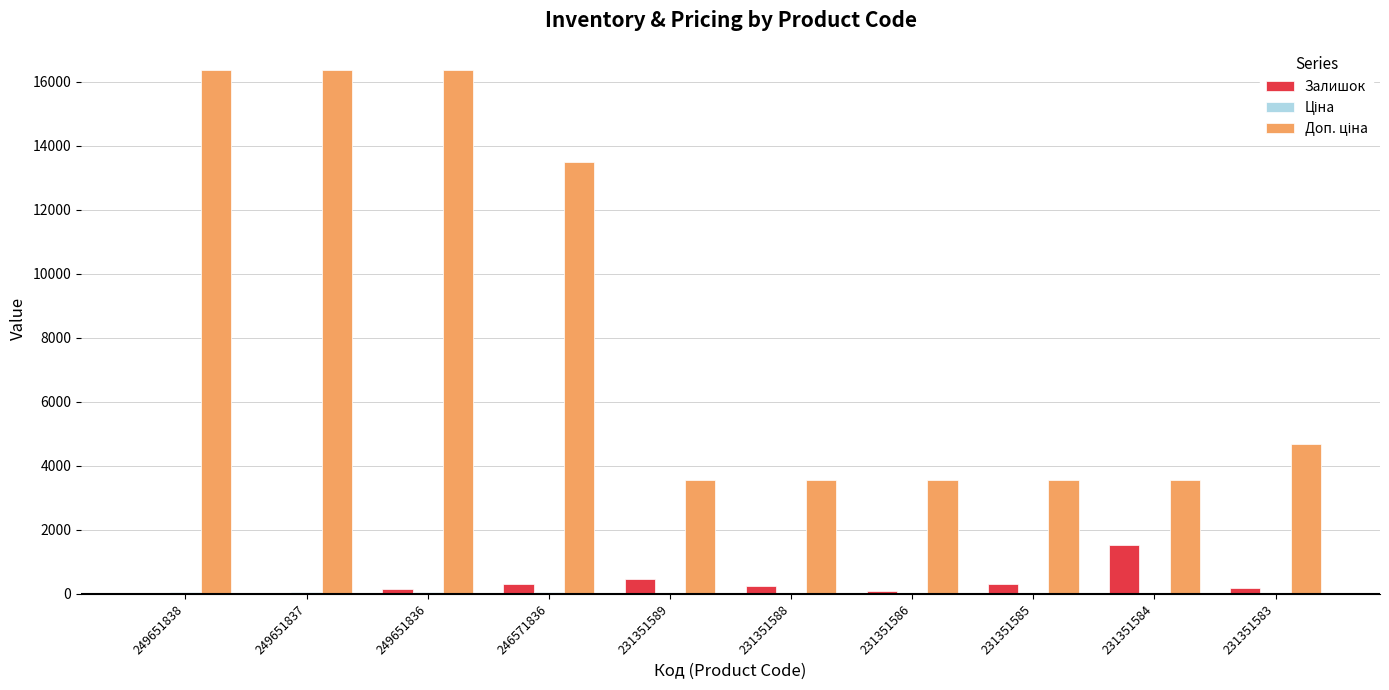

What is the sum of all Залишок values?

3328.0